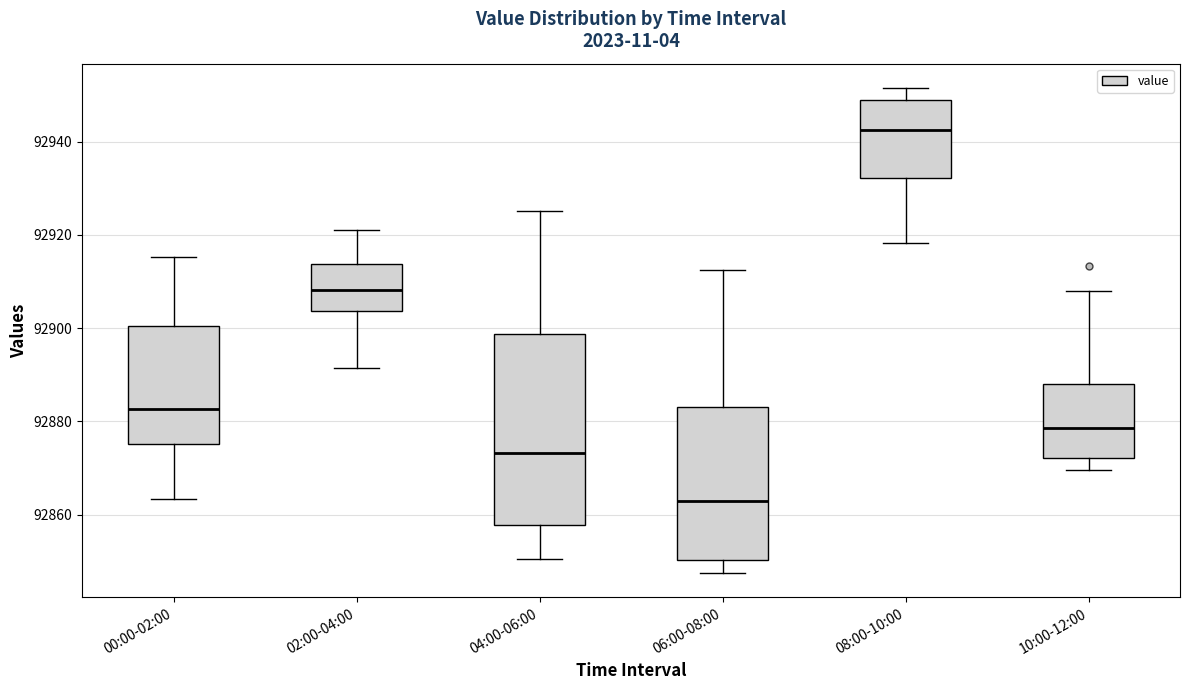

Reading left to right, transcribe this box plot: for each box, give where its median line is, the range the box spans, and where its two whiskers end, as read against the y-axis. The values are not printed on the chart, so give them approximately, as read against the axis.

00:00-02:00: median 92882, box 92876 to 92900, whiskers 92864 to 92916
02:00-04:00: median 92908, box 92904 to 92914, whiskers 92892 to 92922
04:00-06:00: median 92874, box 92858 to 92898, whiskers 92850 to 92926
06:00-08:00: median 92862, box 92850 to 92884, whiskers 92848 to 92912
08:00-10:00: median 92942, box 92932 to 92948, whiskers 92918 to 92952
10:00-12:00: median 92878, box 92872 to 92888, whiskers 92870 to 92908